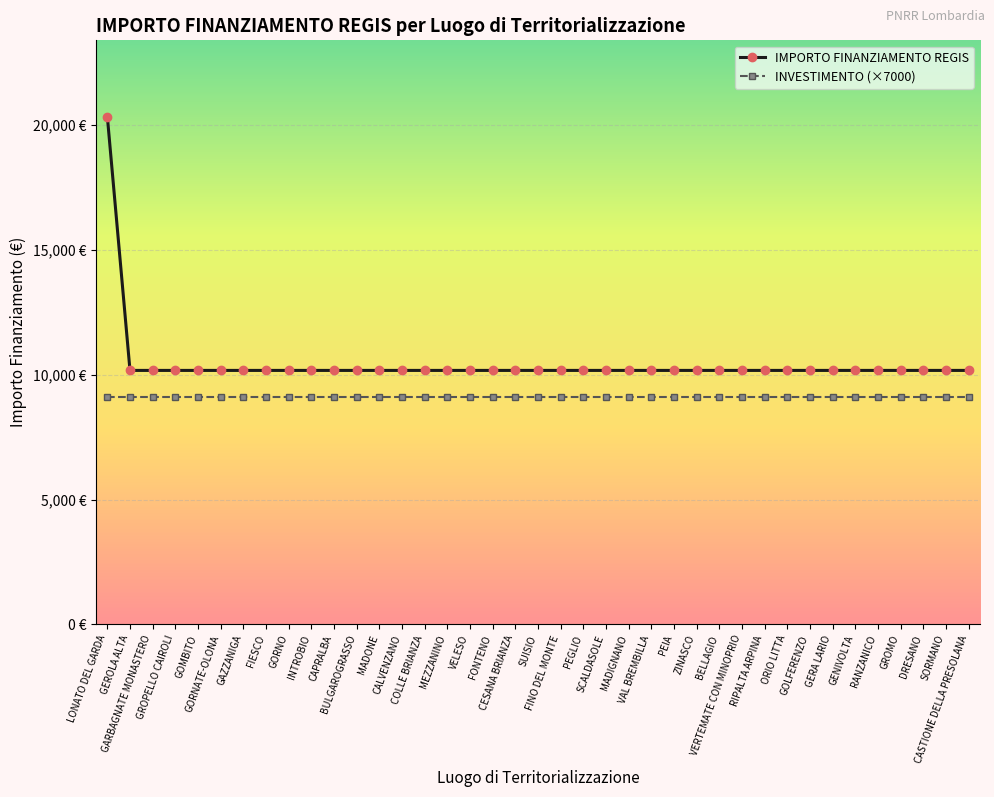

Which category has the lowest value in the IMPORTO FINANZIAMENTO REGIS series?

GEROLA ALTA